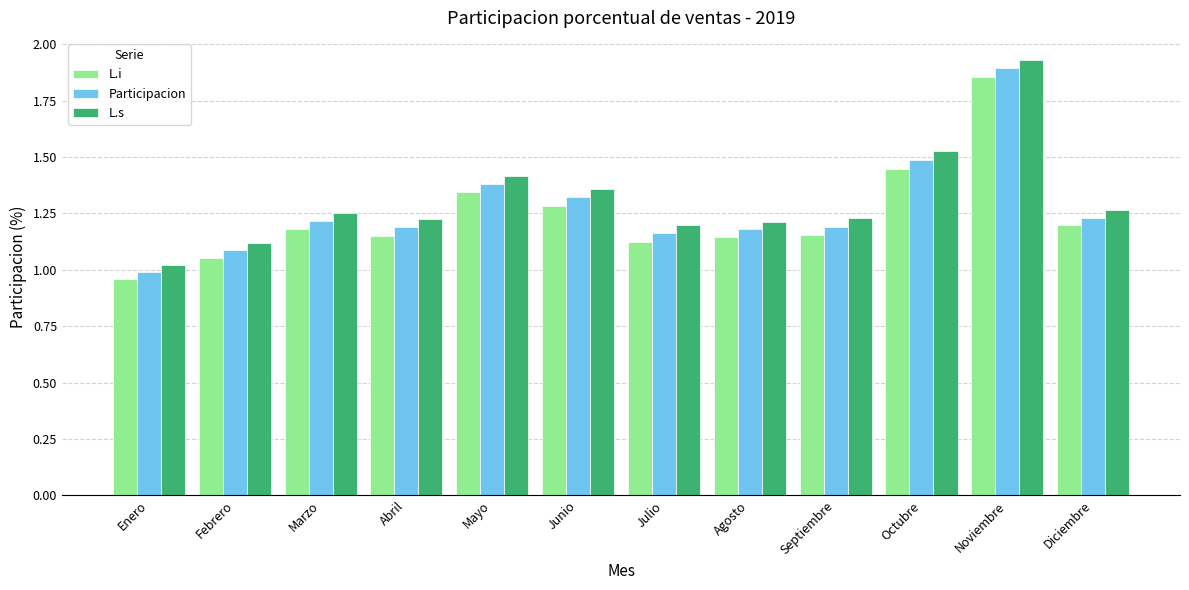

Is the value of L.s at Noviembre greater than the value of L.i at Junio?

Yes